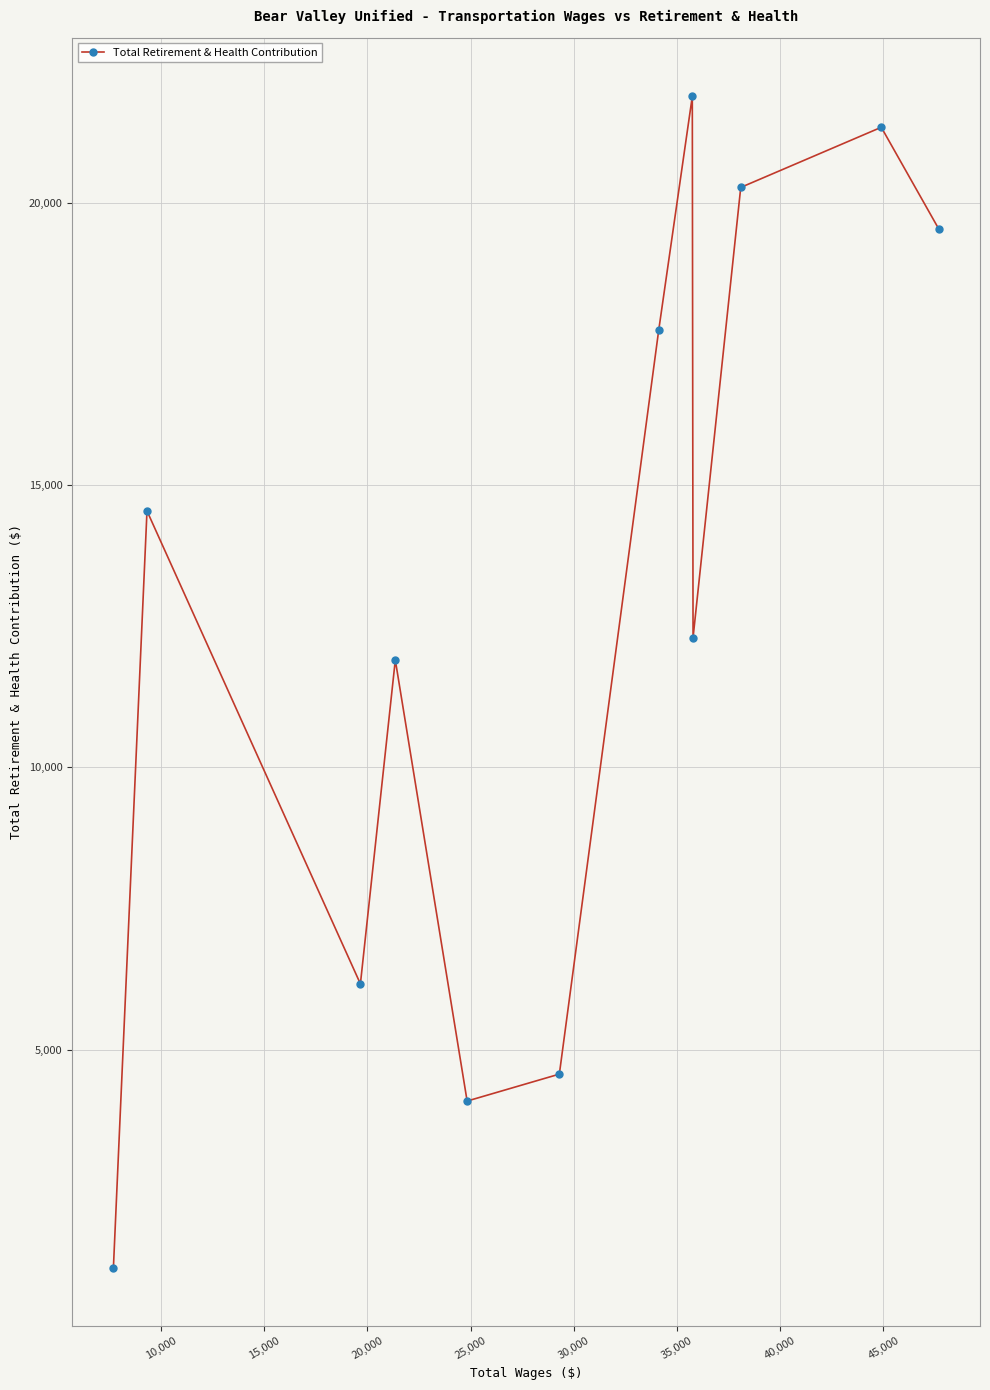

What is the average value?

12955